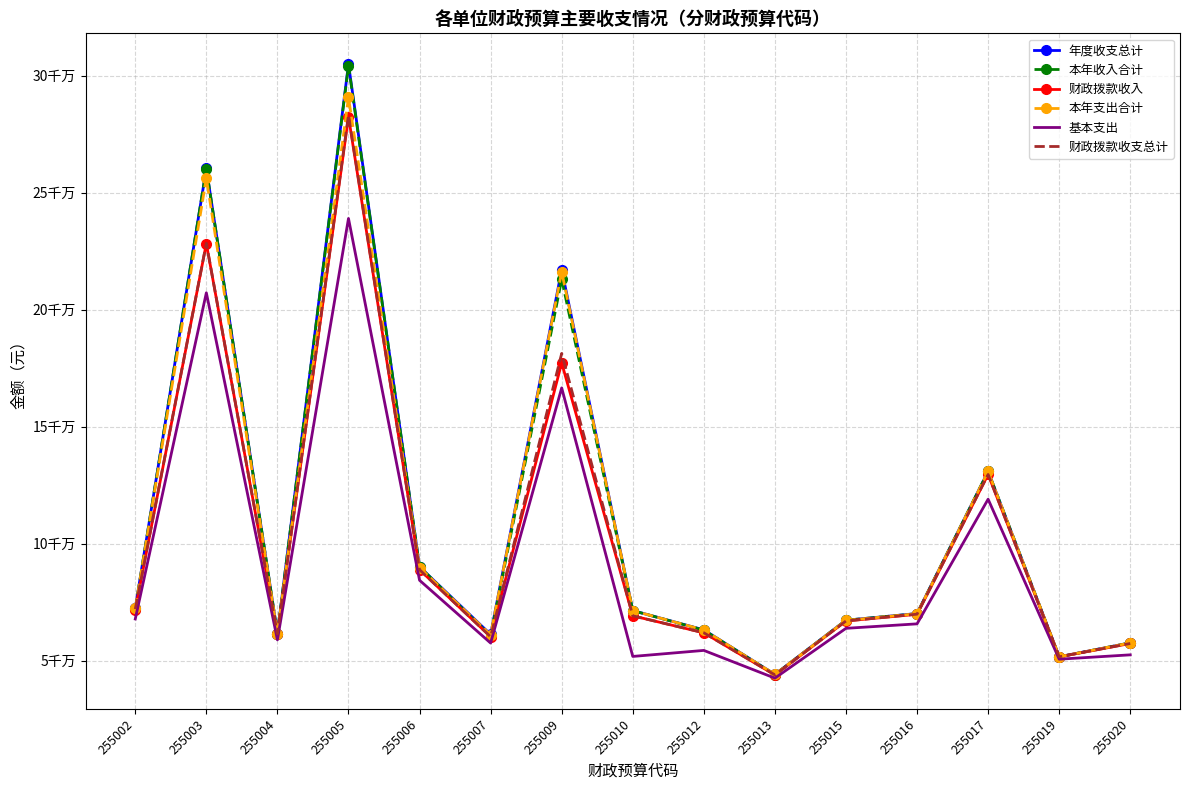

The value of 财政拨款收支总计 at 255017 is 129615560.2. True or false?

True